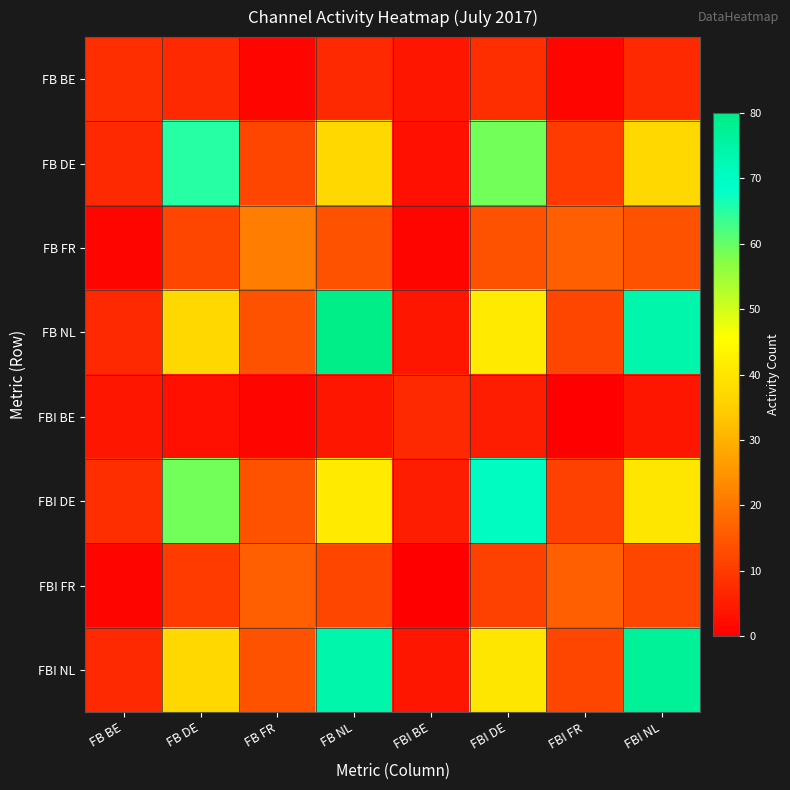

List the series in order of their peak value, lowest first.

FBI BE, FB BE, FBI FR, FB FR, FB DE, FBI DE, FBI NL, FB NL